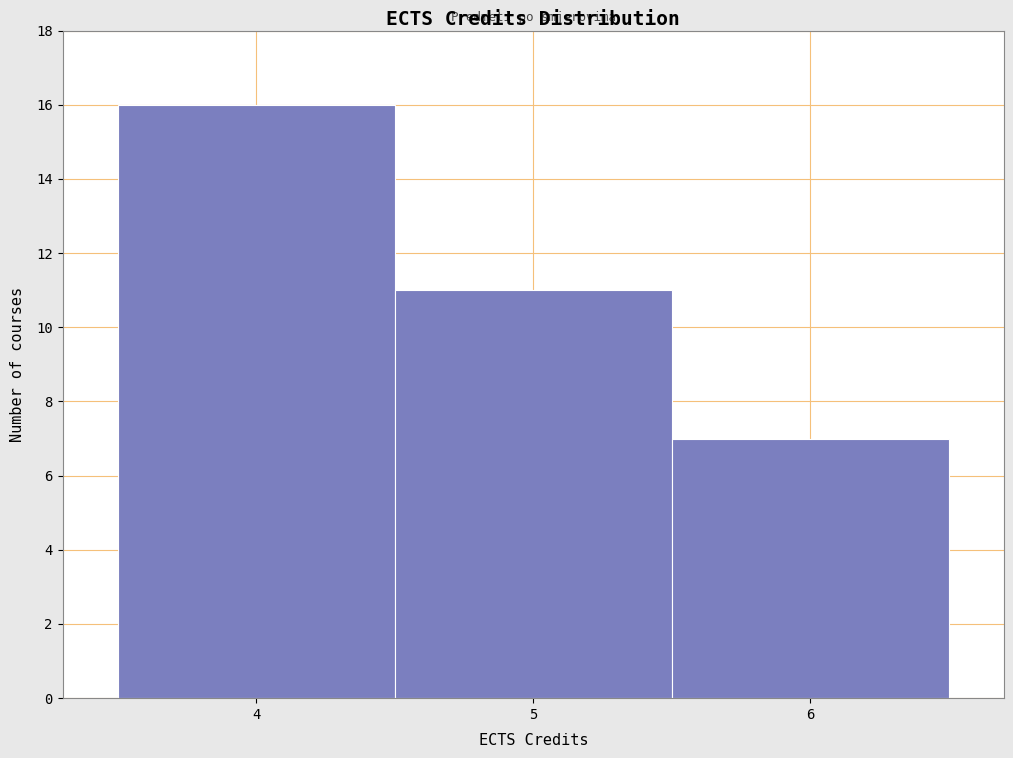

What is the height of the bar covering 5.5 to 6.5 on the x-axis? The values are not printed on the chart, so give them approximately, as read against the axis.

7